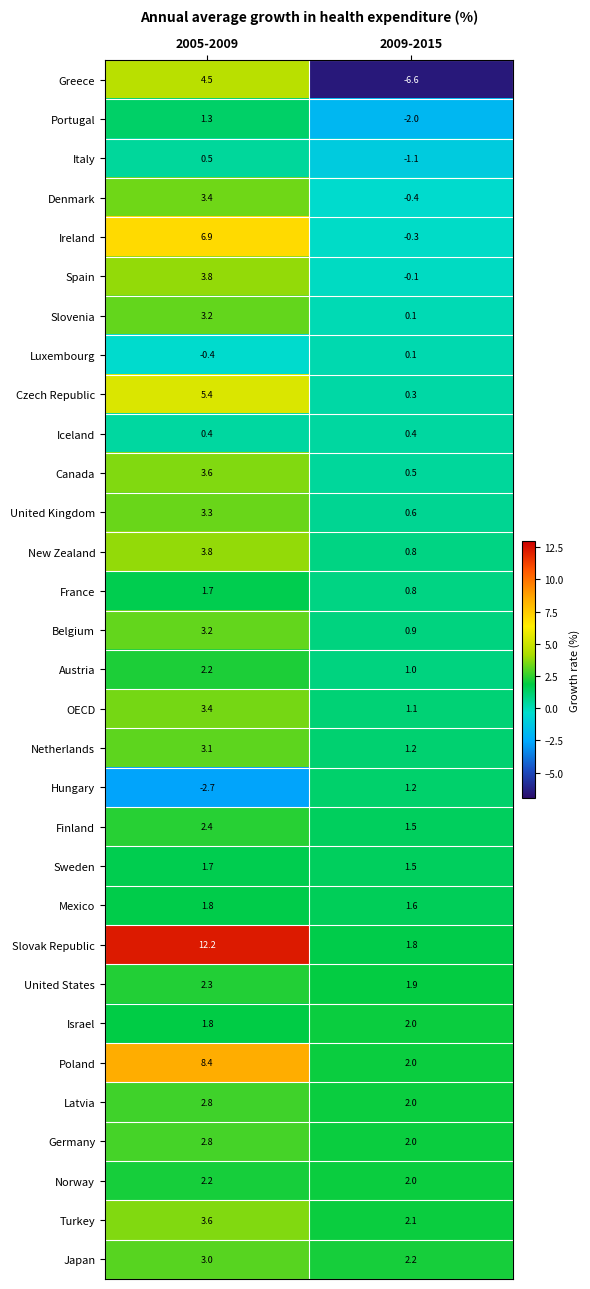

True or false: Belgium has a value of 0.9 at 2009-2015.

True